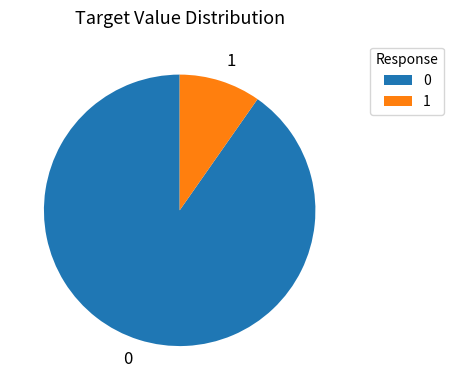

Approximately how many times larger is the value at 0 compared to 1?

9.3